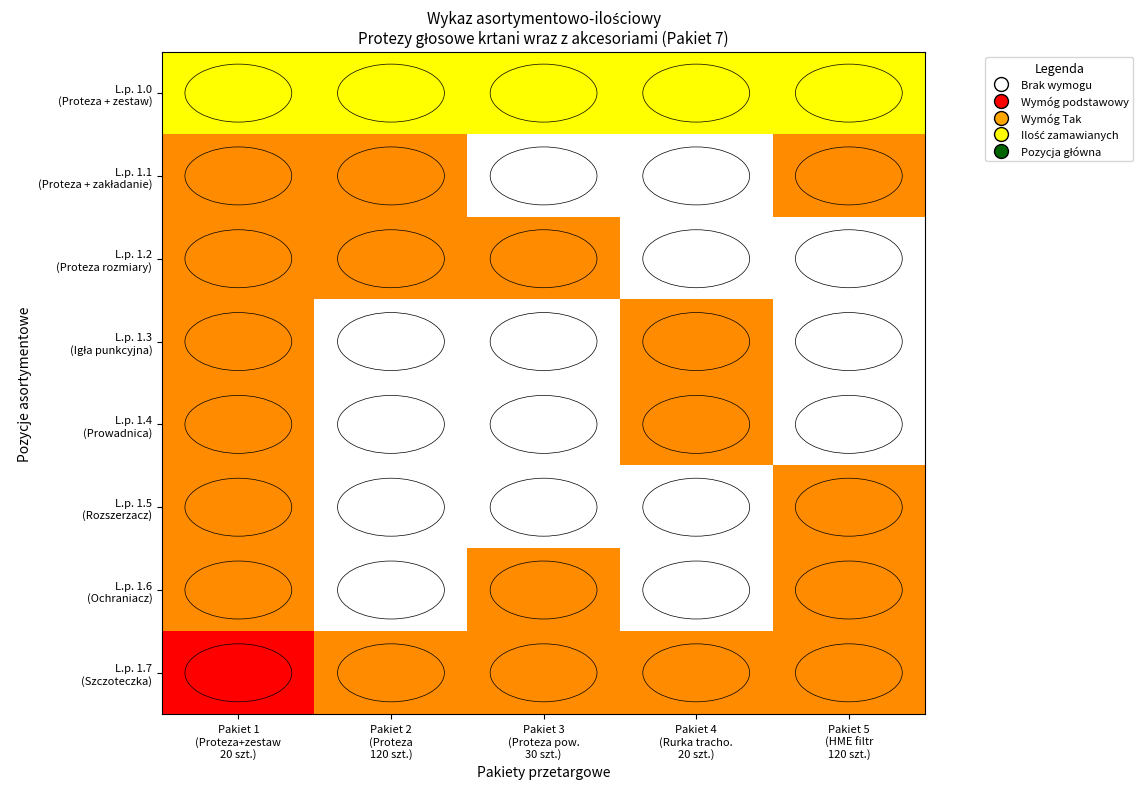

What is the difference between the highest and lowest values at Pakiet 3
(Proteza pow.
30 szt.)?

3